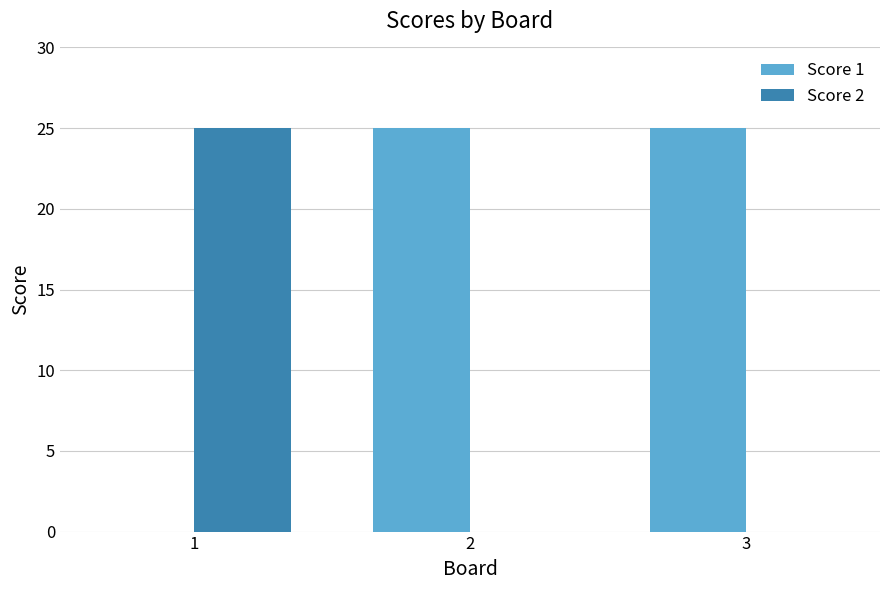

What is the maximum value shown in the chart?

25